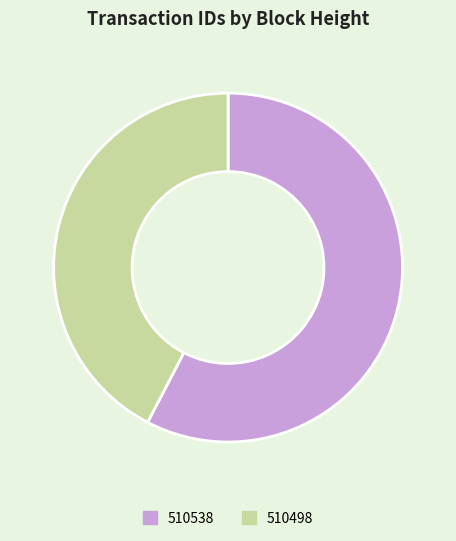

Is 510498 the majority of the pie?

No